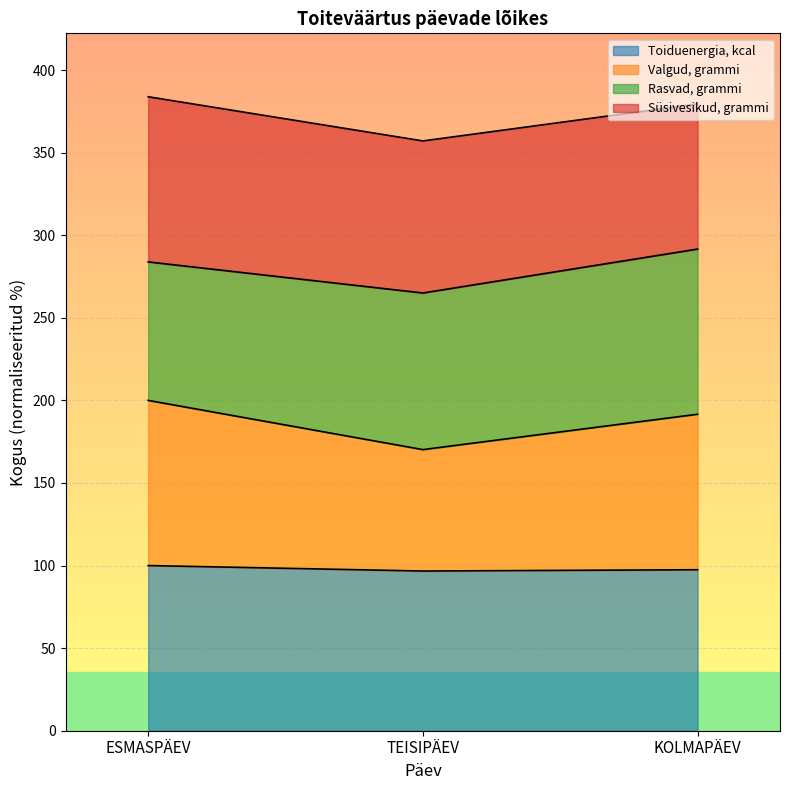

Is it true that Valgud, grammi equals 570.0 at KOLMAPÄEV?

False